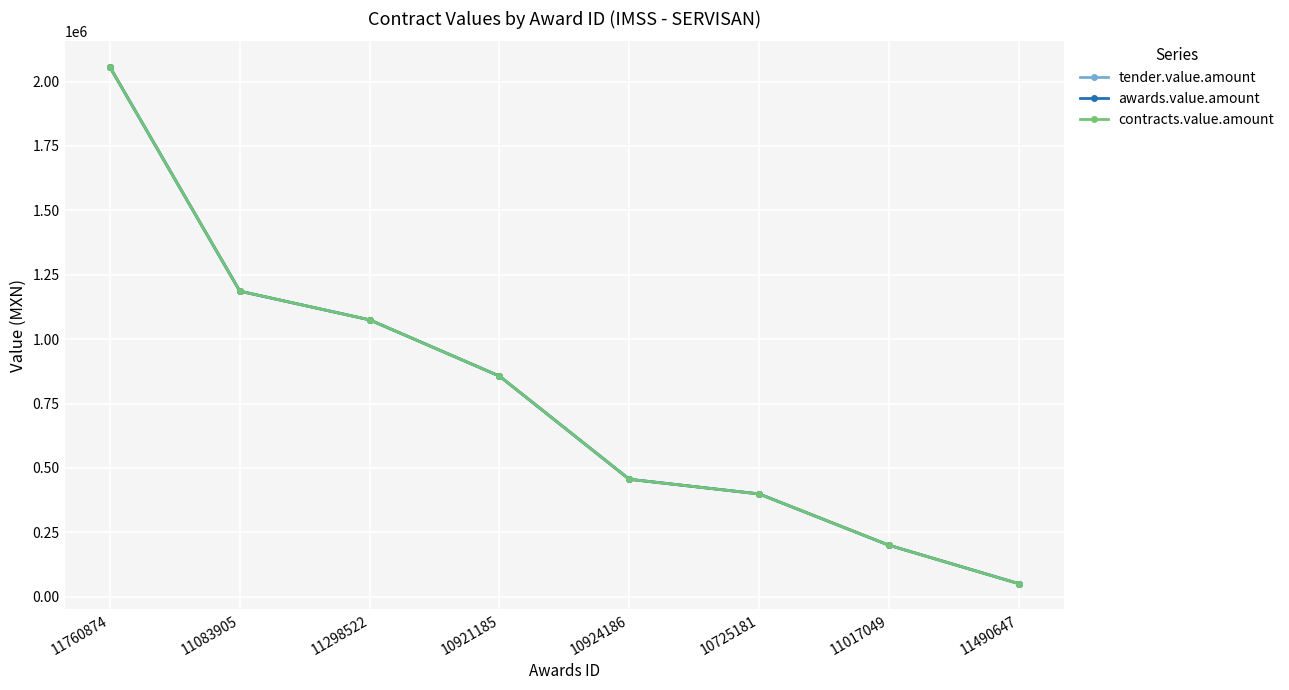

What is the value of the tender.value.amount point at the 5th from the left?

456000.0